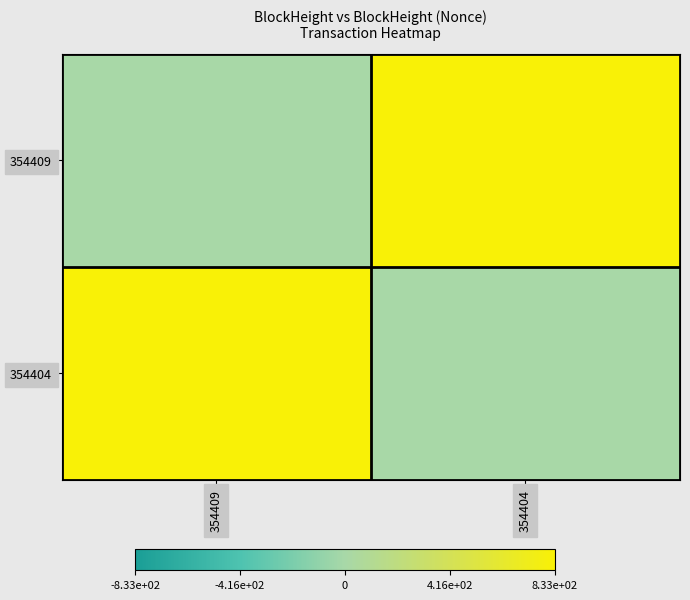

Between 354409 and 354404, which series saw the biggest shift?

354409